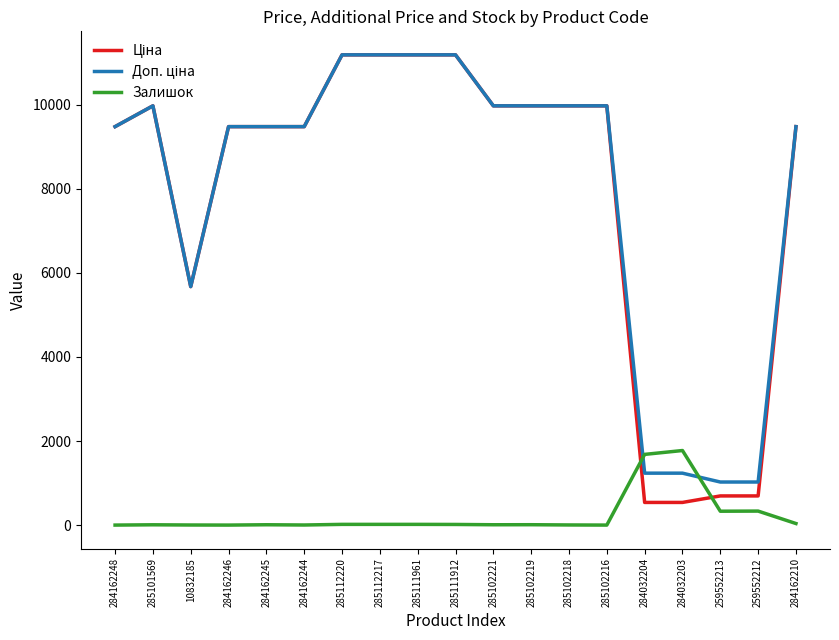

What is the sum of the Залишок values at 284162246 and 284162210?

37.0